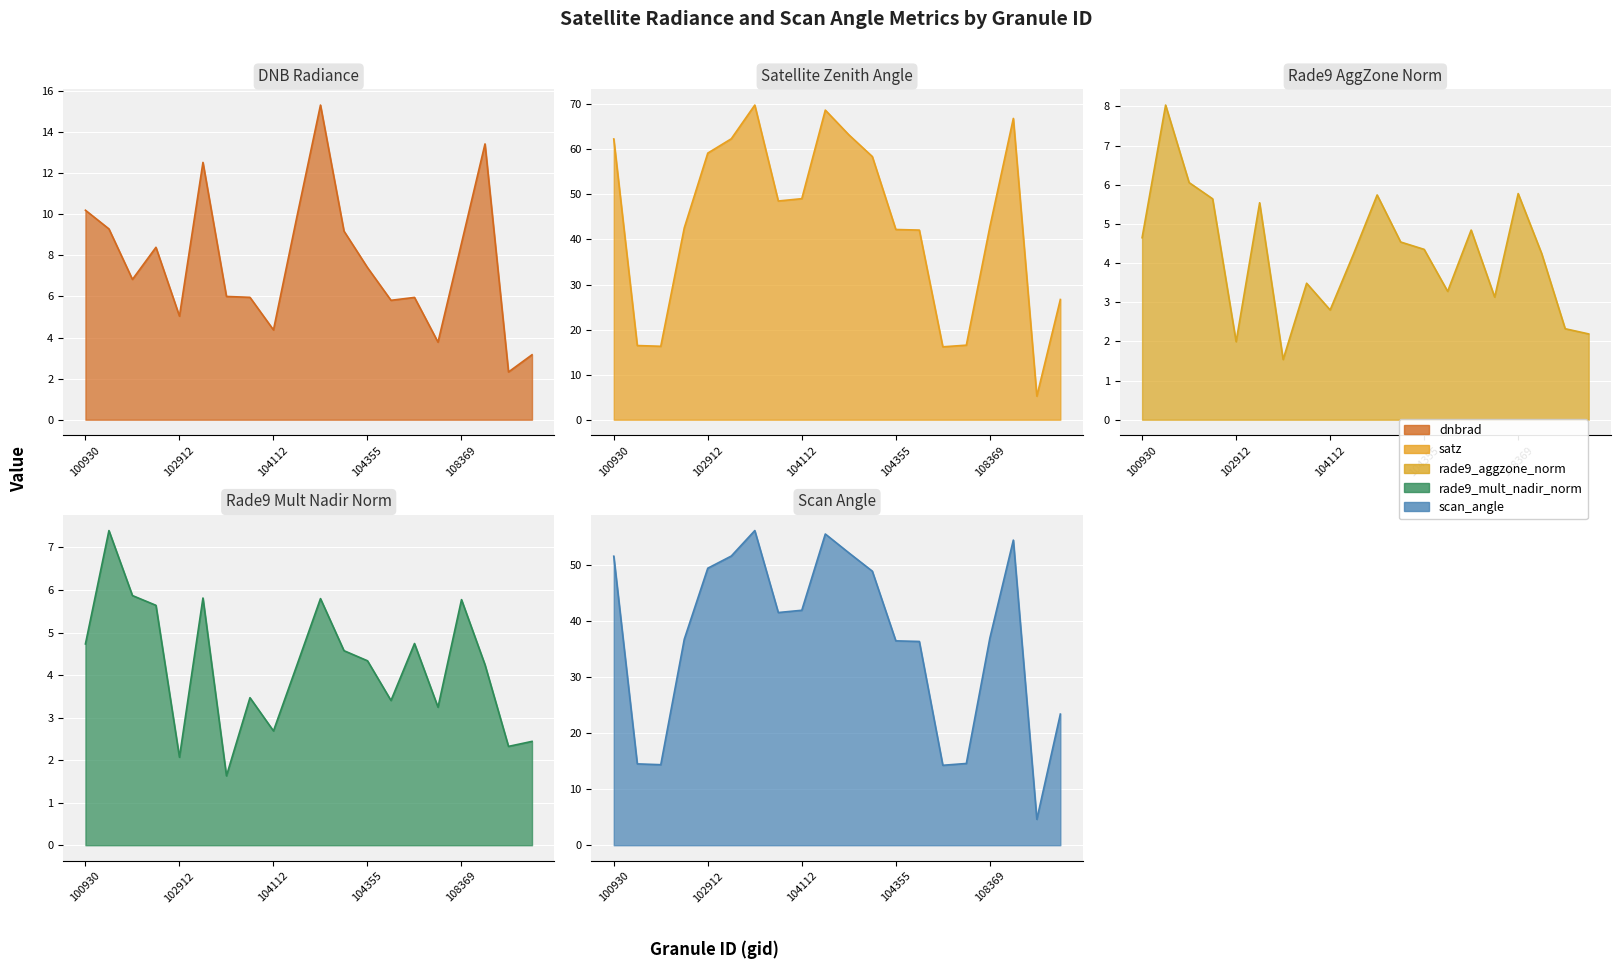

At 110127, list the series in order from smallest to largest.

rade9_aggzone_norm, rade9_mult_nadir_norm, dnbrad, scan_angle, satz